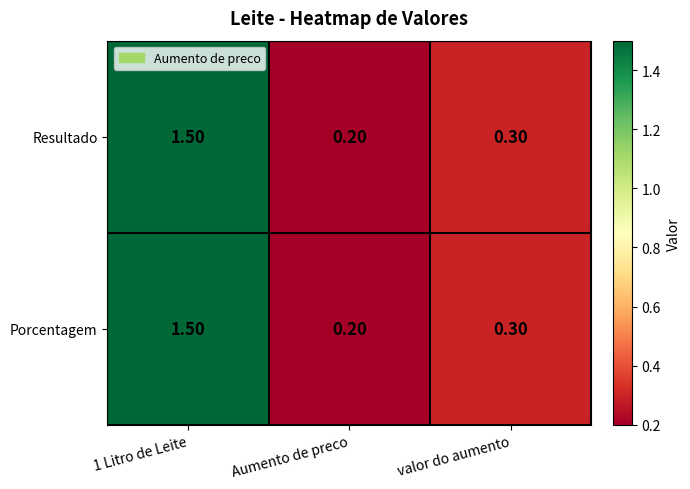

Which category has the lowest value in the Porcentagem series?

Aumento de preco